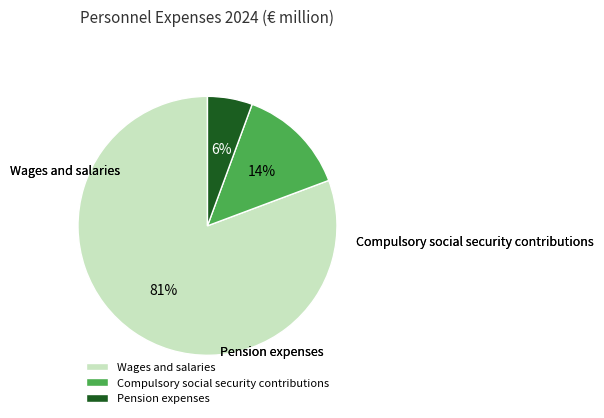

Rank the categories by value from highest to lowest.

Wages and salaries, Compulsory social security contributions, Pension expenses